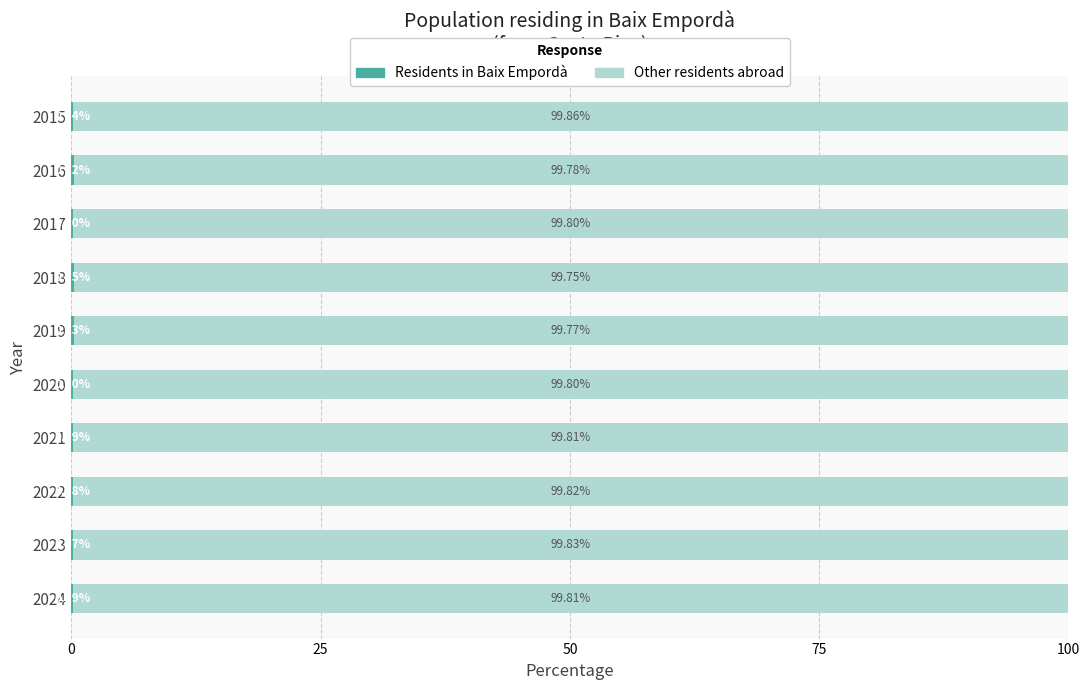

What is the total value across all series at 2024?

100.0